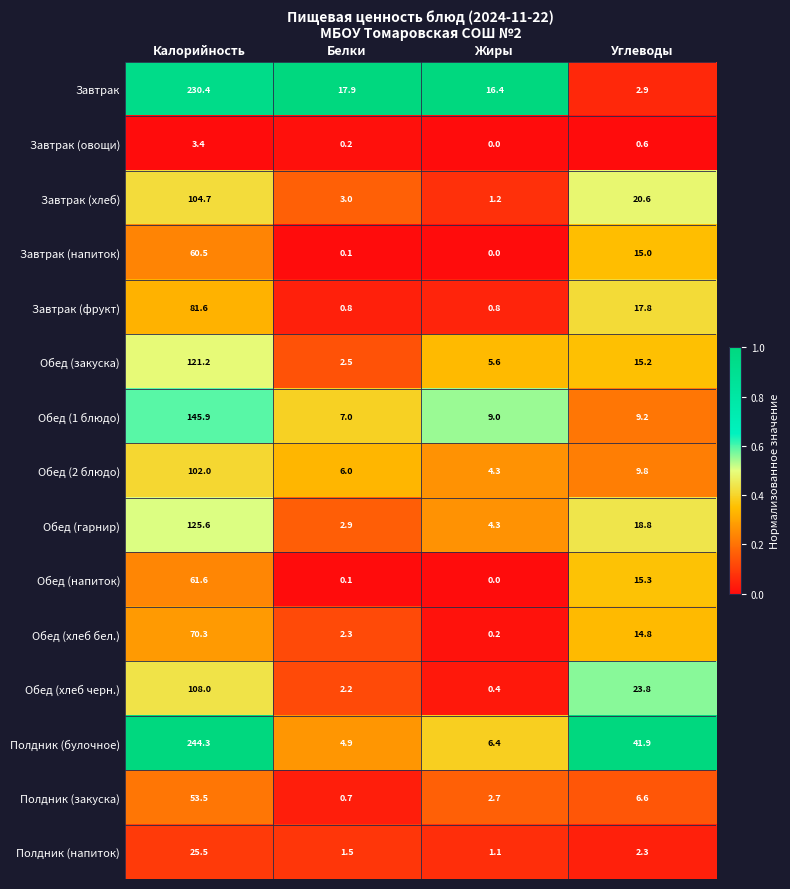

Between Калорийность and Жиры, which series saw the biggest shift?

Полдник (булочное)